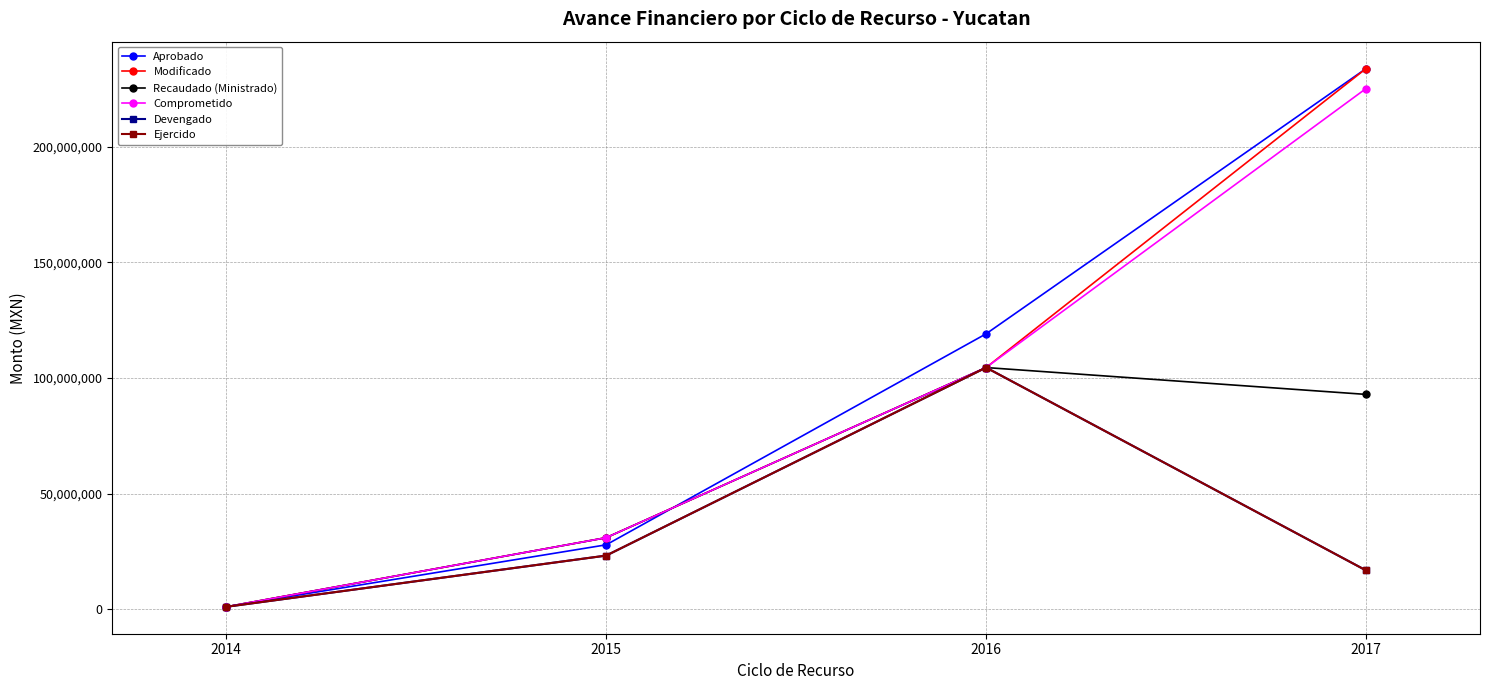

List the series in order of their peak value, highest first.

Aprobado, Modificado, Comprometido, Recaudado (Ministrado), Devengado, Ejercido